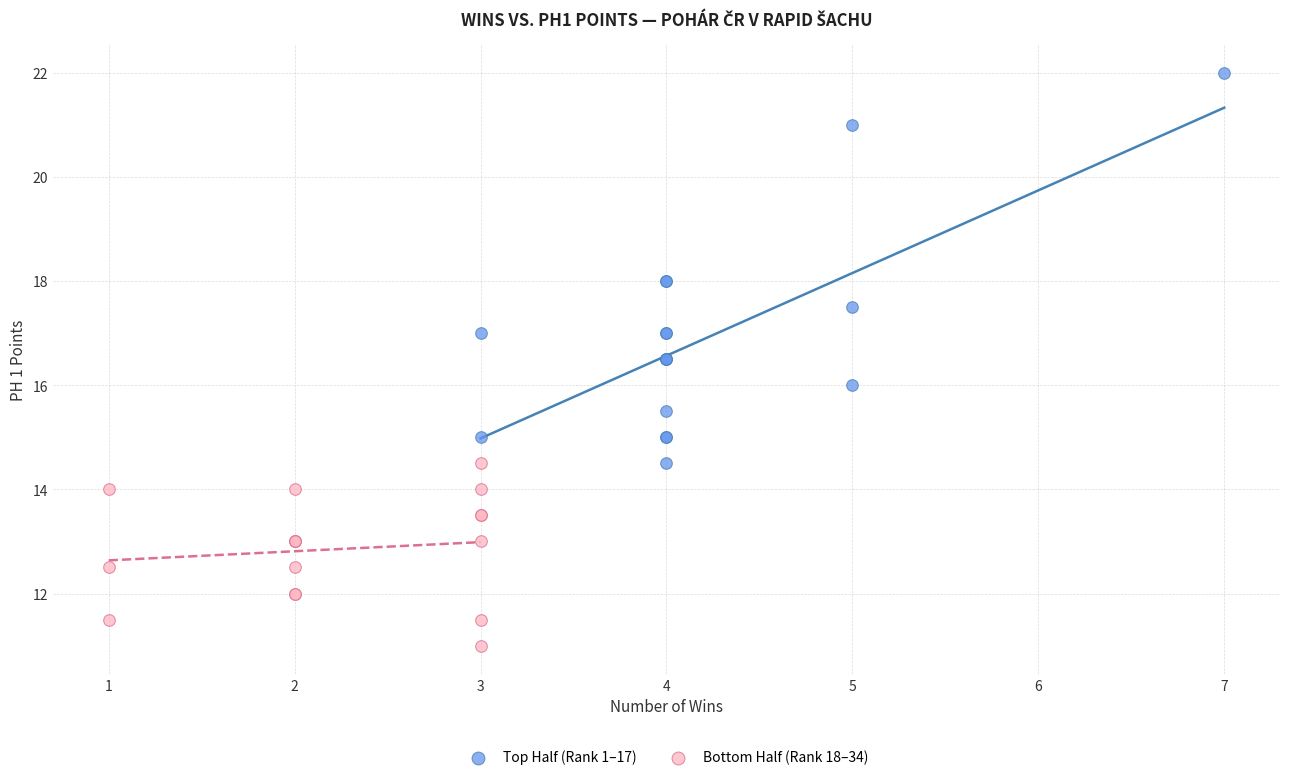

Which series reaches the maximum Y coordinate?

Top Half (Rank 1–17)